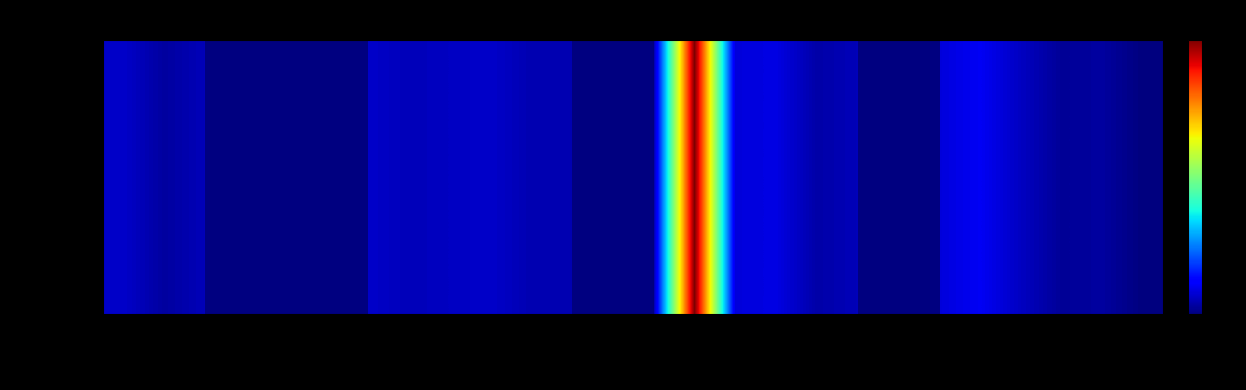

Rank the categories by value from lowest to highest.

27-Mon, 28-Tue, 26-Sun, 29-Wed, 30-Thu, 31-Fri, 20-Thu, 18-Tue, 19-Wed, 8-Sat, 12-Wed, 5-Wed, 6-Thu, 2-Sun, 3-Mon, 1-Sat, 4-Tue, 7-Fri, 13-Thu, 17-Mon, 10-Mon, 15-Sat, 11-Tue, 16-Sun, 9-Sun, 14-Fri